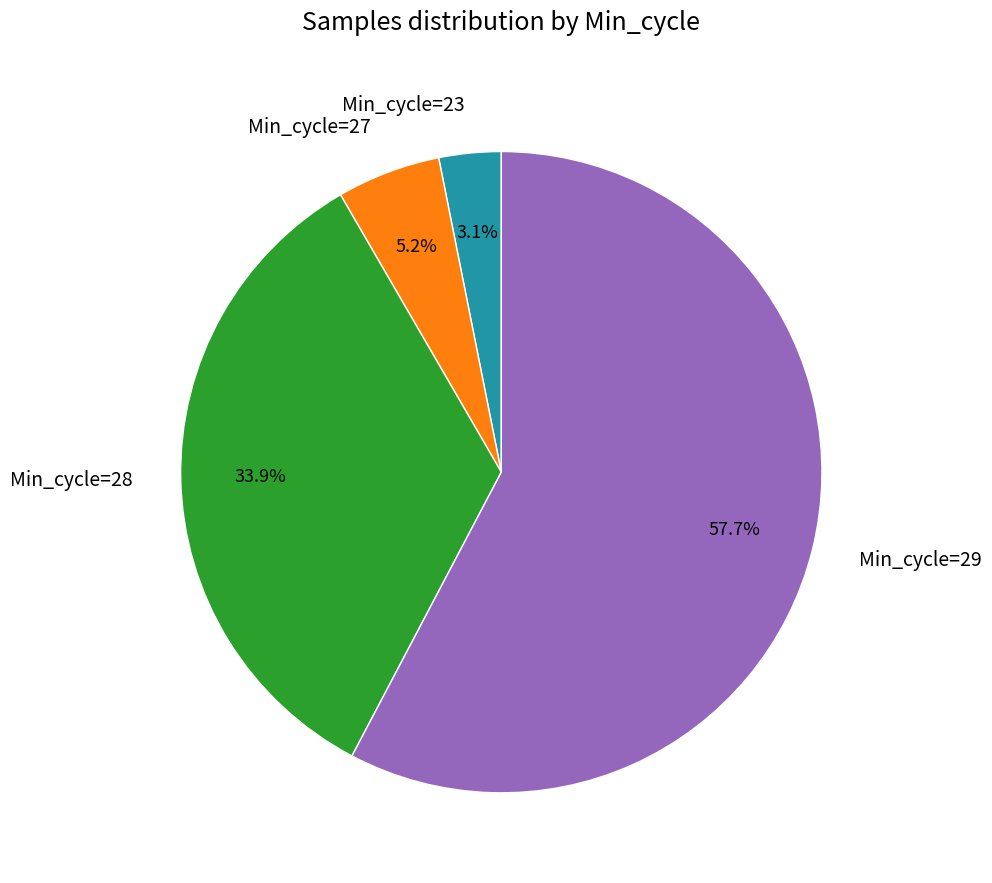

What is the smallest slice in the pie chart?

Min_cycle=23